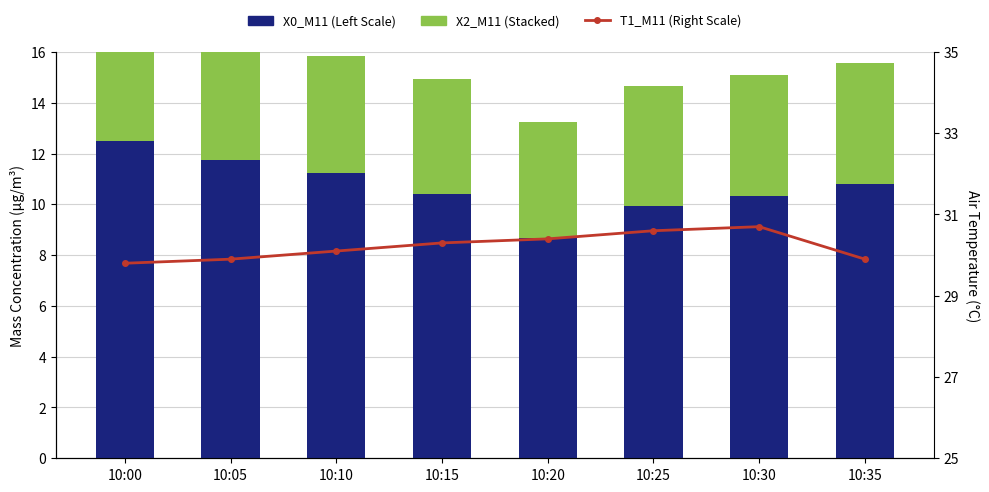

What is the difference between the highest and lowest values at 10:10?

25.5